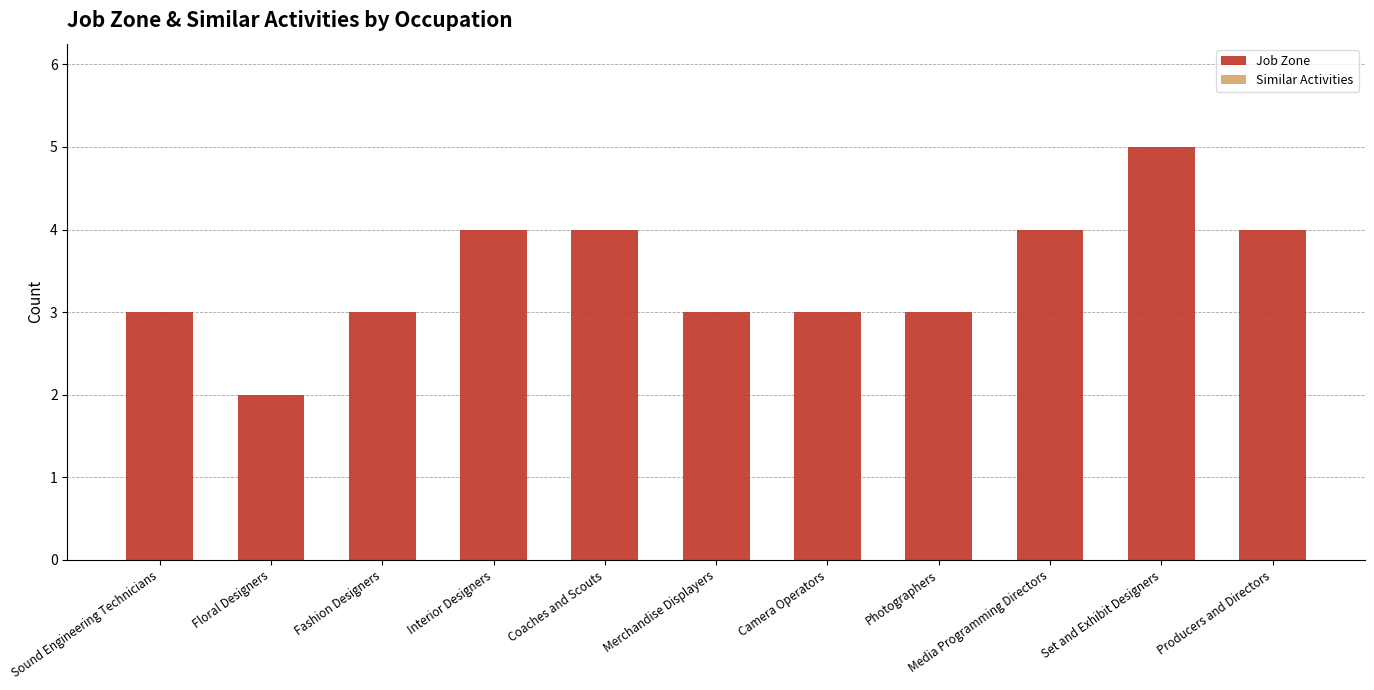

What is the ratio of the value at Fashion Designers to the value at Camera Operators?

1.0